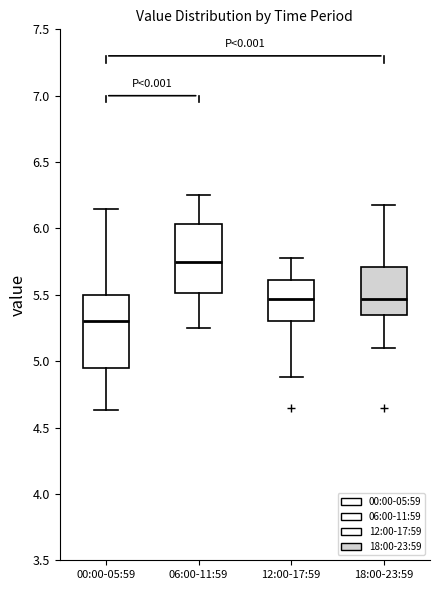

Which box's median line is the lowest?

00:00-05:59